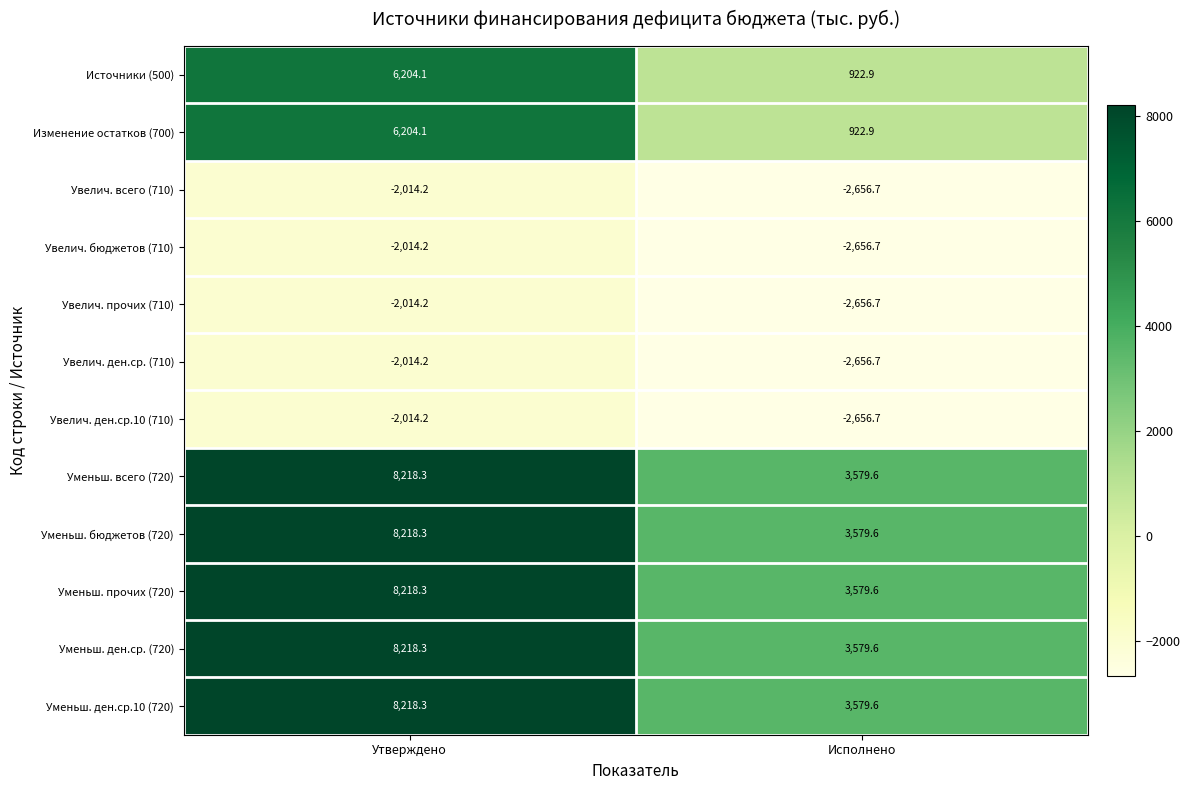

At which category is the sum across all series the highest?

Утверждено